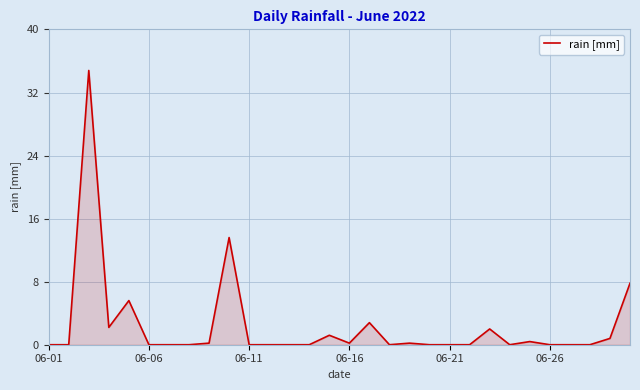

What is the maximum value shown in the chart?

34.8